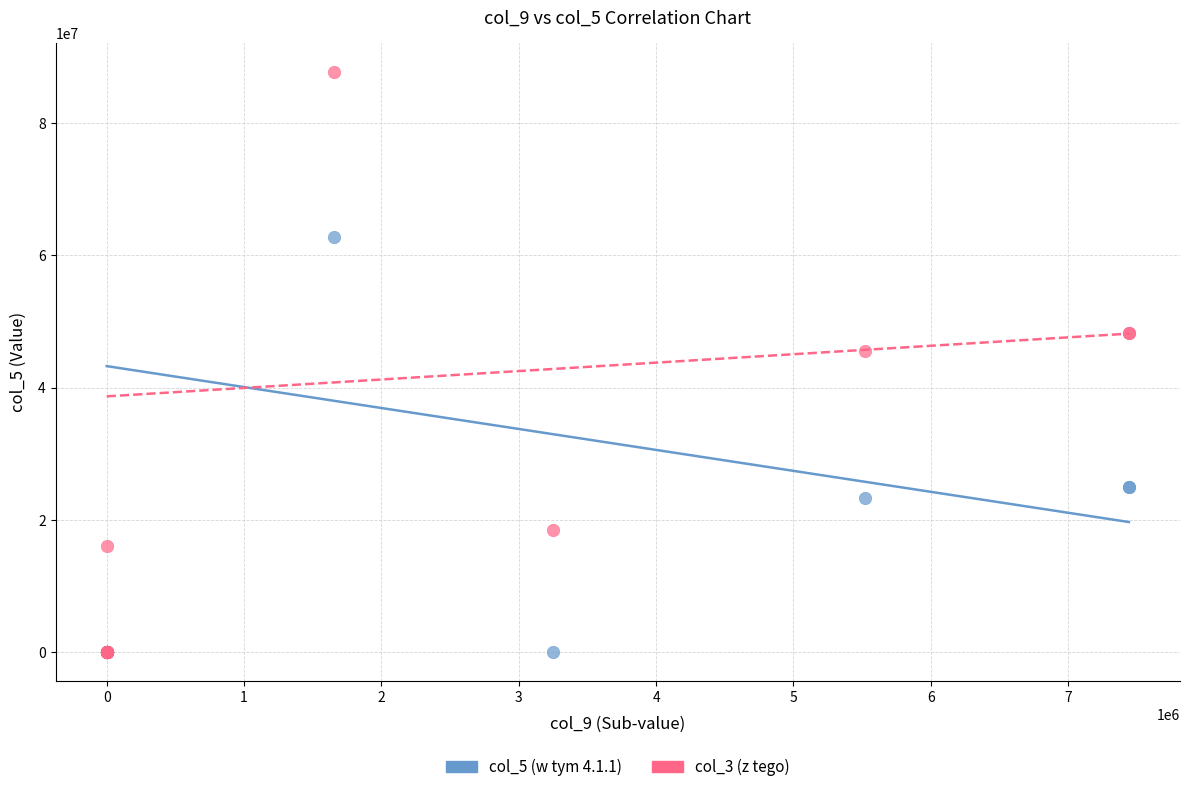

Across all series, what Y value is closest to 43828414?

45519796.7